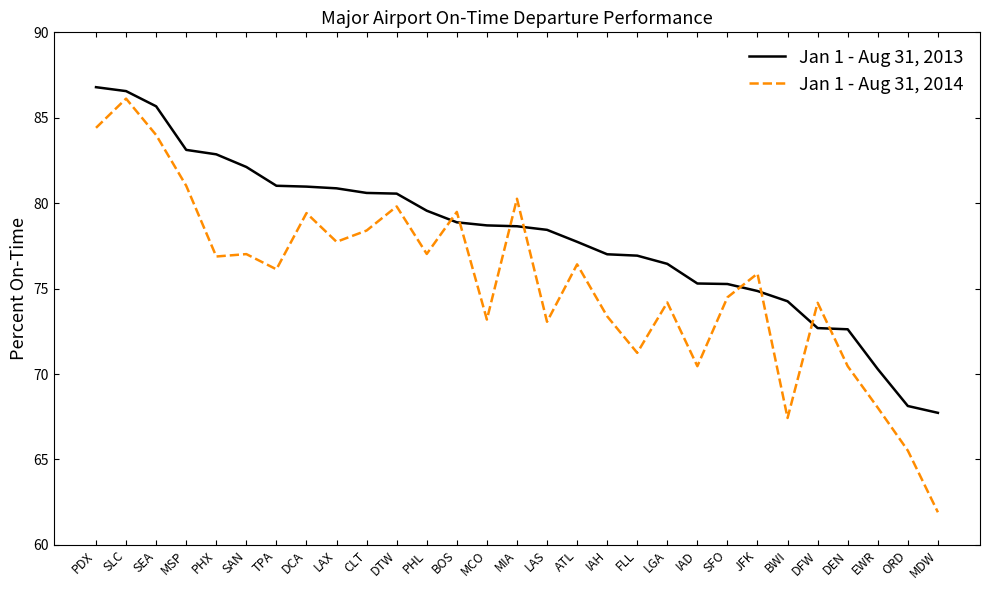

How many lines are shown in the chart?

2